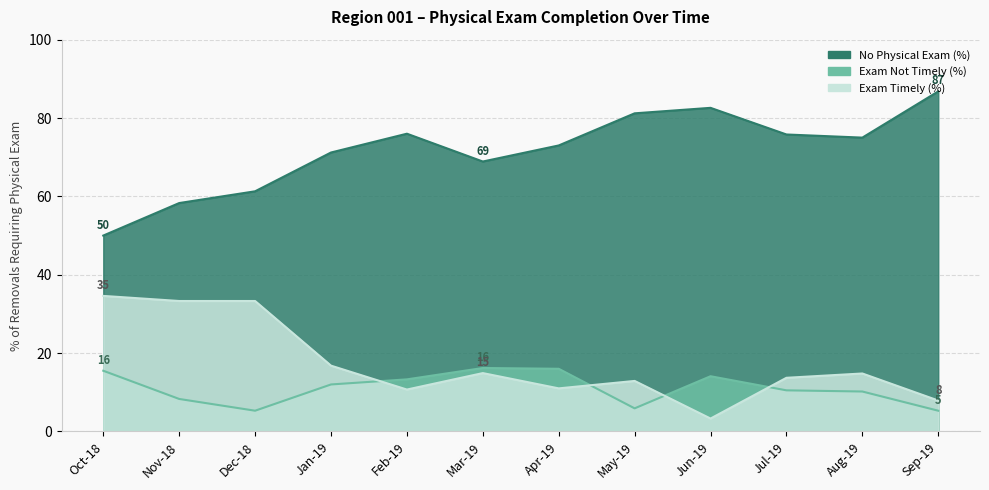

Count the number of data series in this chart.

3